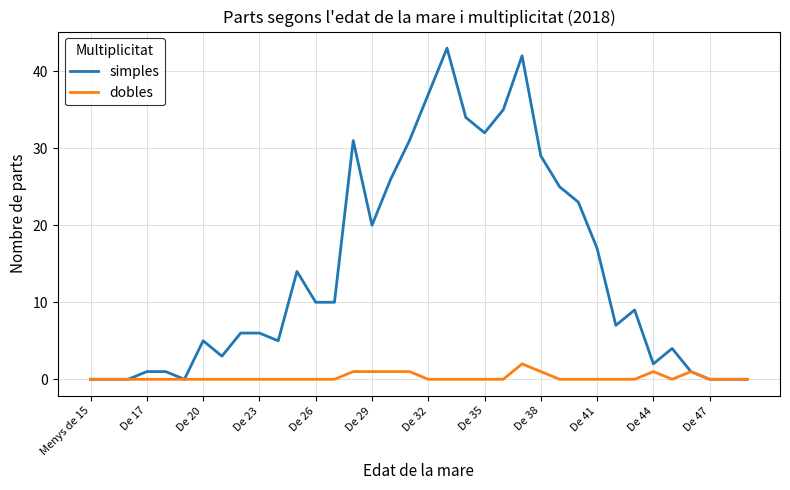

Which series has the widest spread of values?

simples